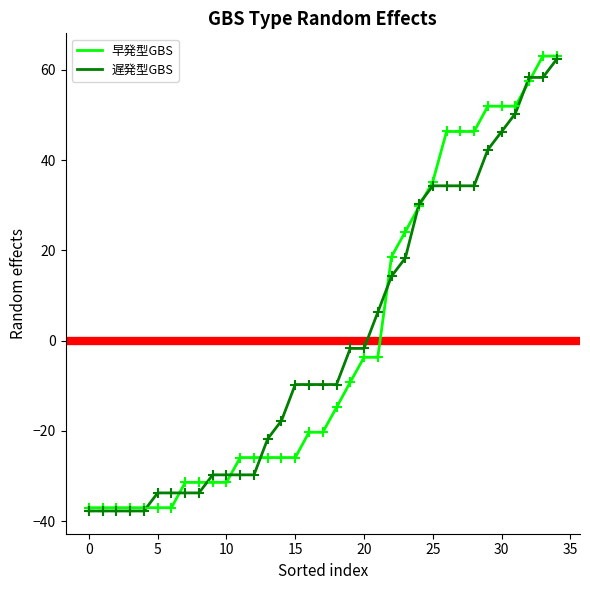

What is the highest value of the 早発型GBS series?

63.0